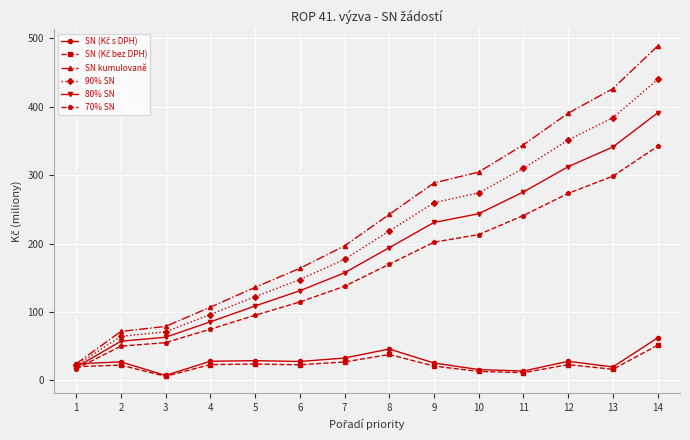

What is the difference between the second highest and minimum values in the SN kumulovaně series?

402.3